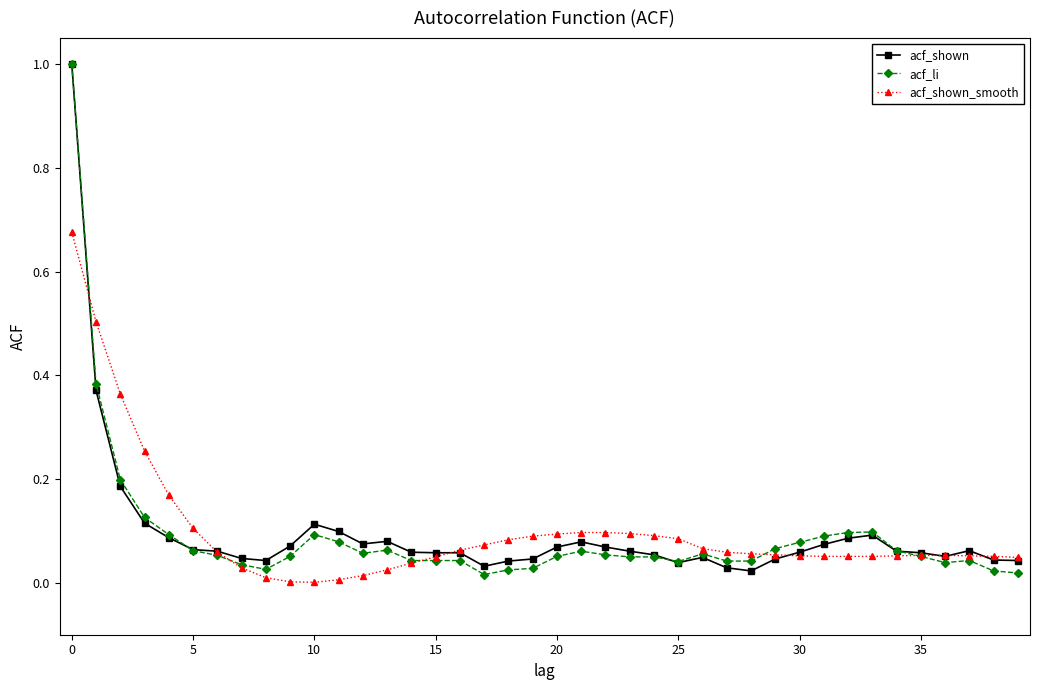

What is the maximum value for acf_shown?

1.0